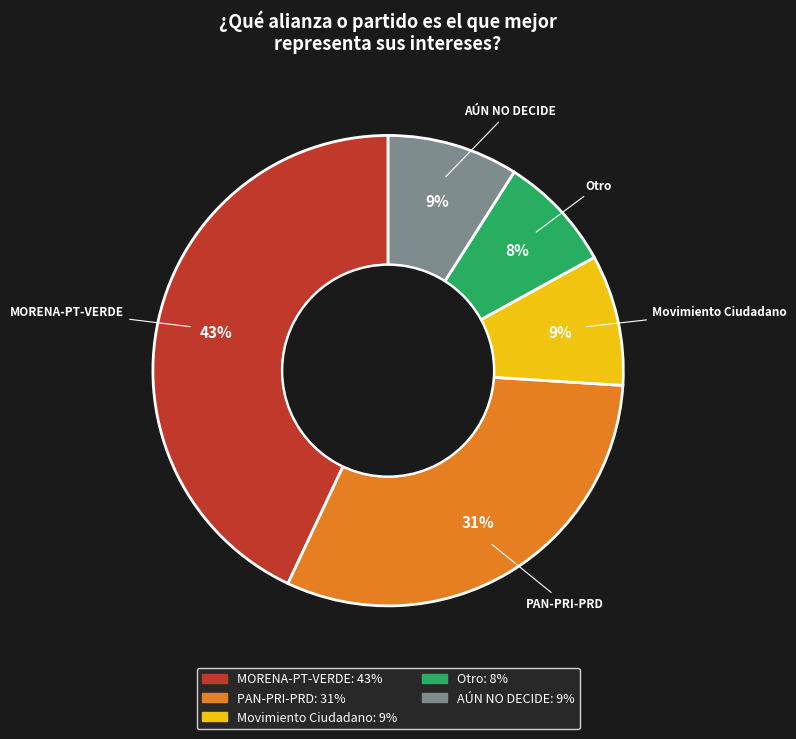

Is it true that MORENA-PT-VERDE is 54% of the pie?

False